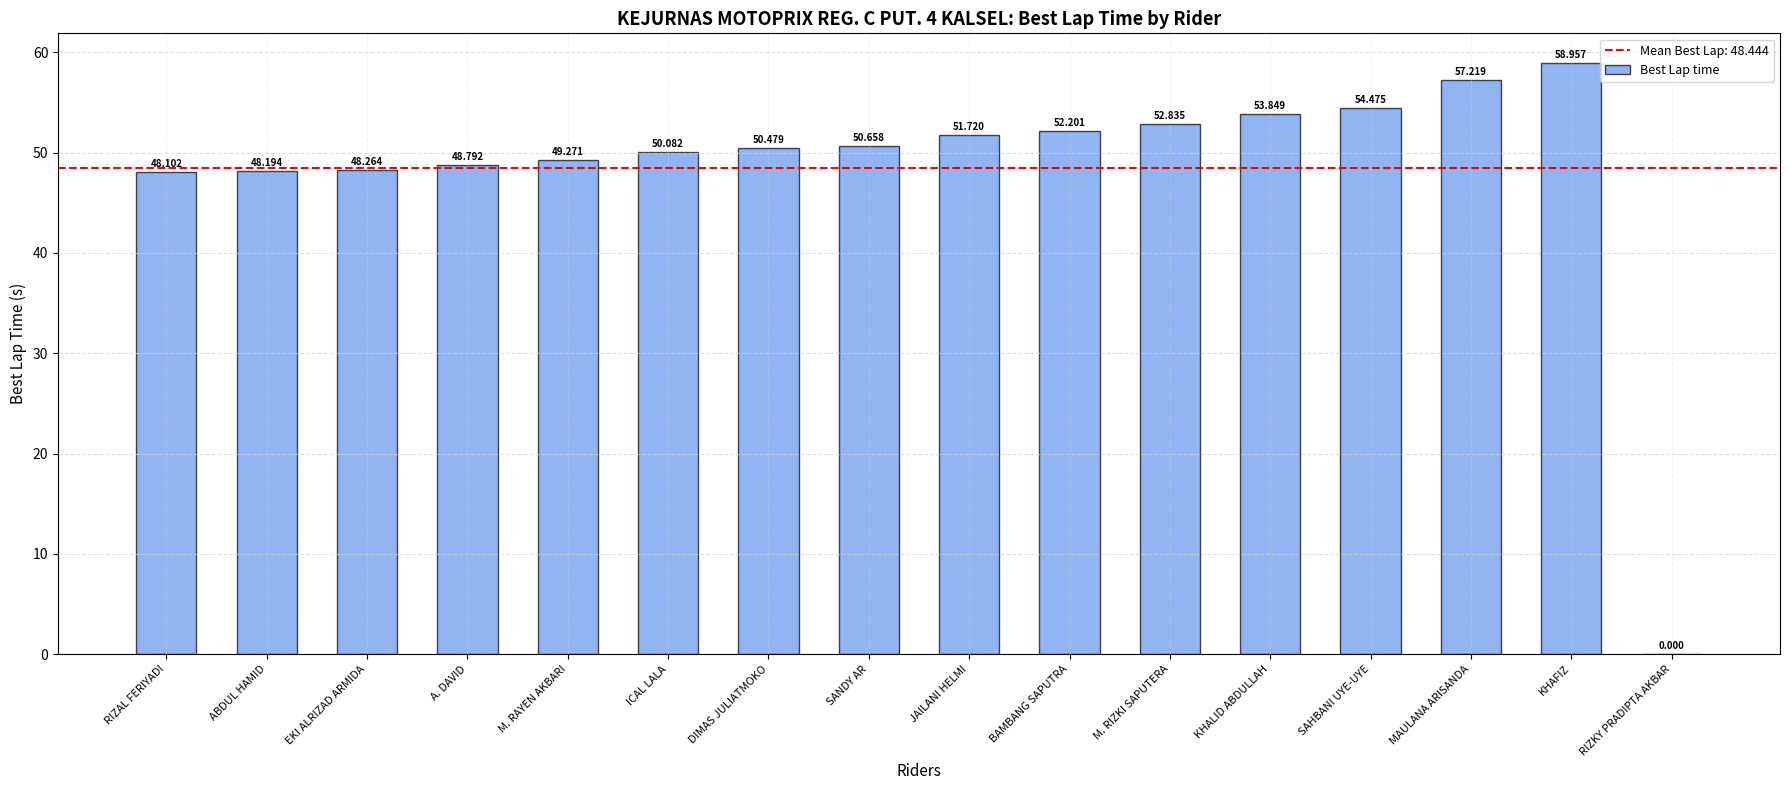

What is the difference between the values at RIZAL FERIYADI and DIMAS JULIATMOKO?

2.4